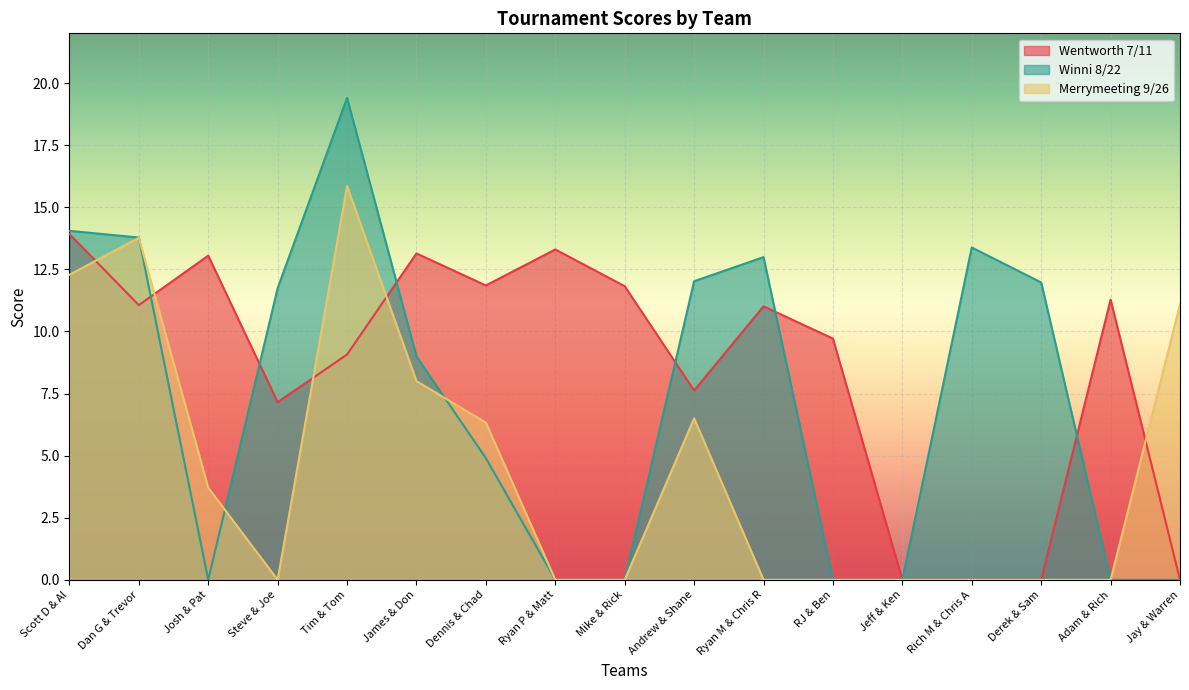

What is the spread (max minus min) of values at Adam & Rich?

11.3